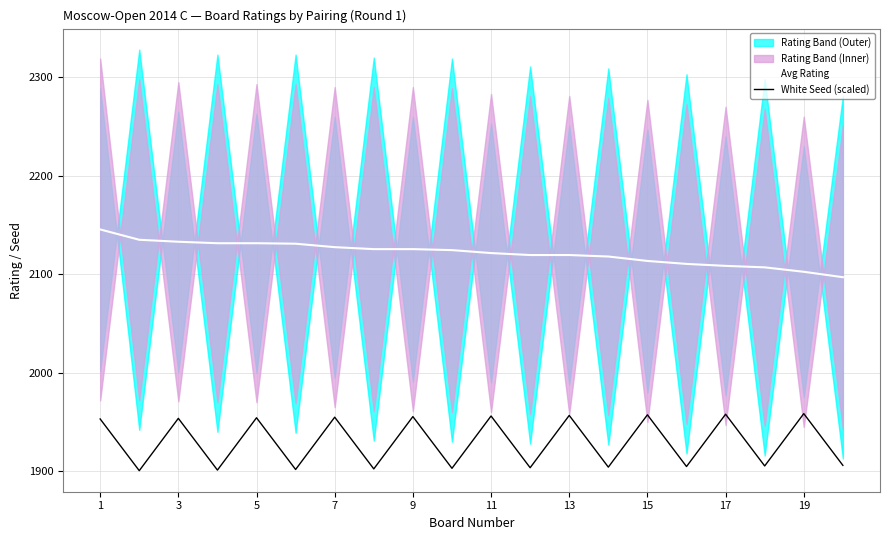

Is it true that White Seed (scaled) equals 1956.1 at 11?

True